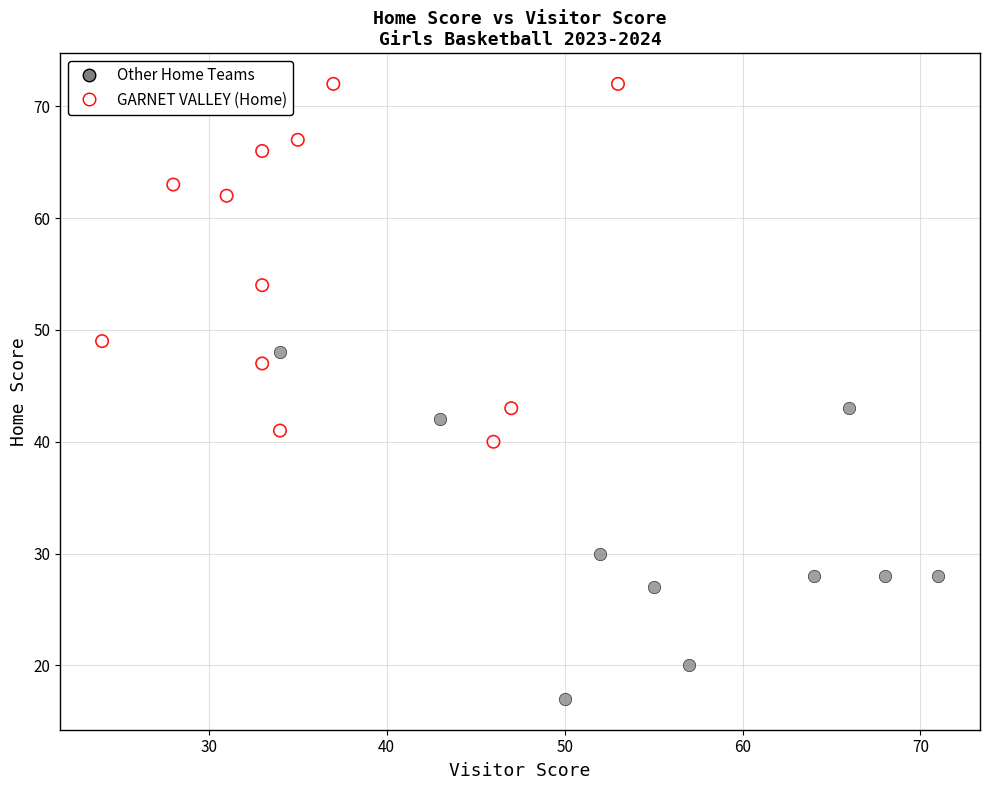

Which series reaches the maximum Y coordinate?

GARNET VALLEY (Home)